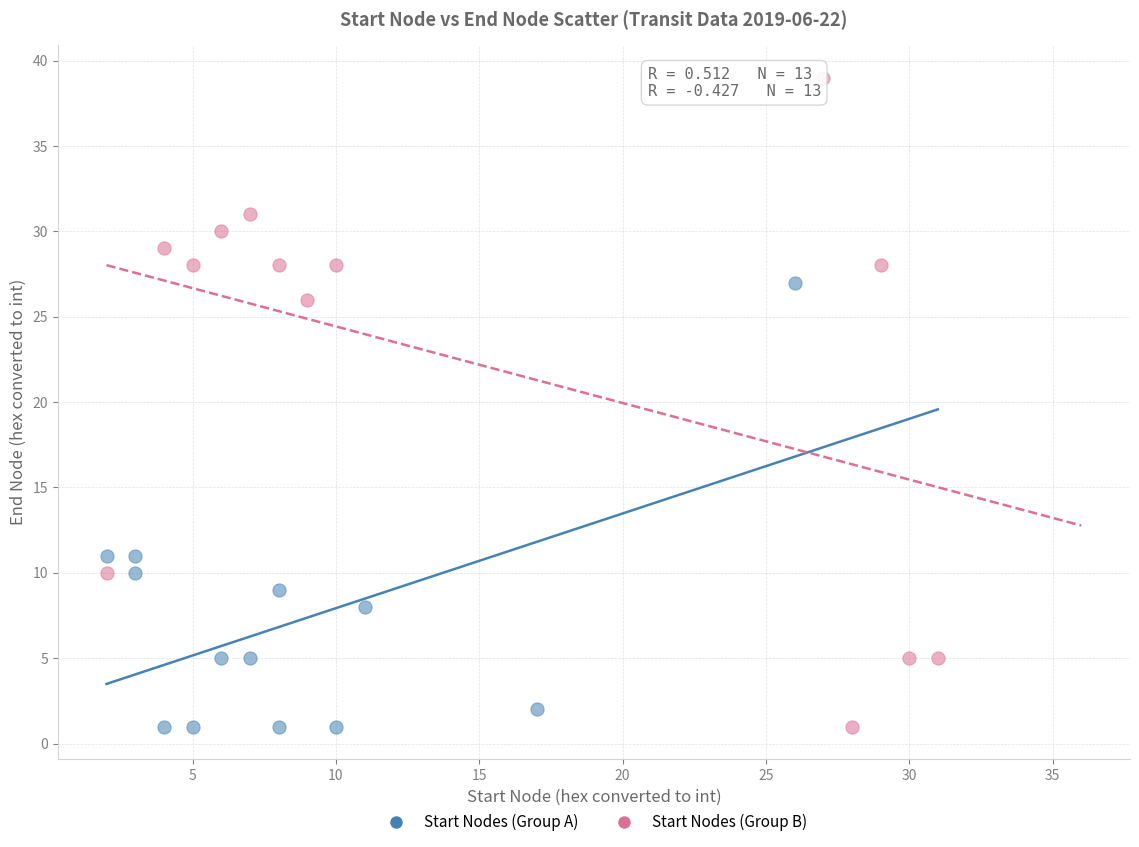

What are all the series names shown in the legend?

Start Nodes (Group A), Start Nodes (Group B)